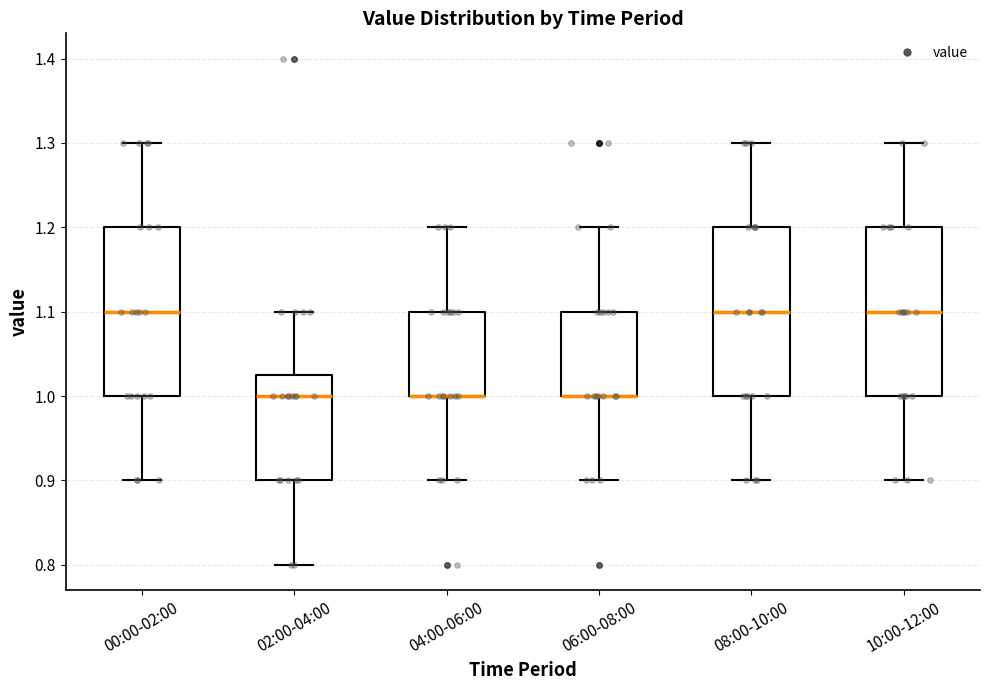

Reading left to right, transcribe this box plot: for each box, give where its median line is, the range the box spans, and where its two whiskers end, as read against the y-axis. The values are not printed on the chart, so give them approximately, as read against the axis.

00:00-02:00: median 1.10, box 1.00 to 1.20, whiskers 0.90 to 1.30
02:00-04:00: median 1.00, box 0.90 to 1.03, whiskers 0.80 to 1.10
04:00-06:00: median 1.00 (drawn on the box's lower edge), box 1.00 to 1.10, whiskers 0.90 to 1.20
06:00-08:00: median 1.00 (drawn on the box's lower edge), box 1.00 to 1.10, whiskers 0.90 to 1.20
08:00-10:00: median 1.10, box 1.00 to 1.20, whiskers 0.90 to 1.30
10:00-12:00: median 1.10, box 1.00 to 1.20, whiskers 0.90 to 1.30